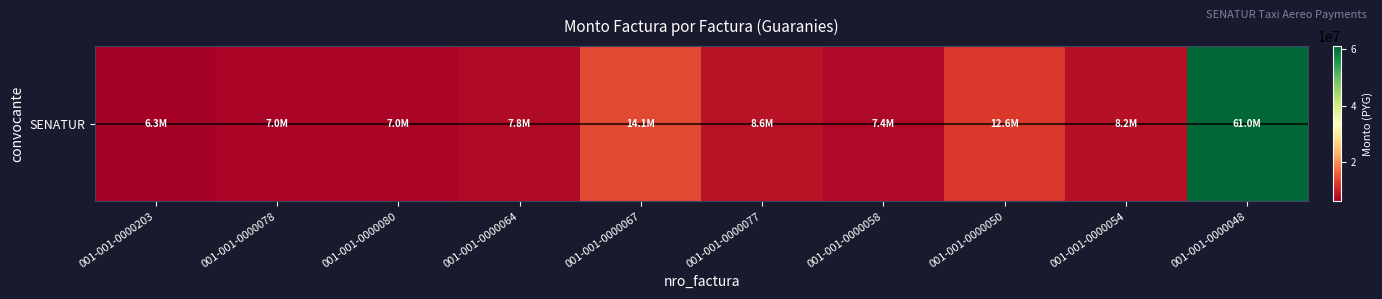

What is the difference between the values at 001-001-0000050 and 001-001-0000203?

6291500